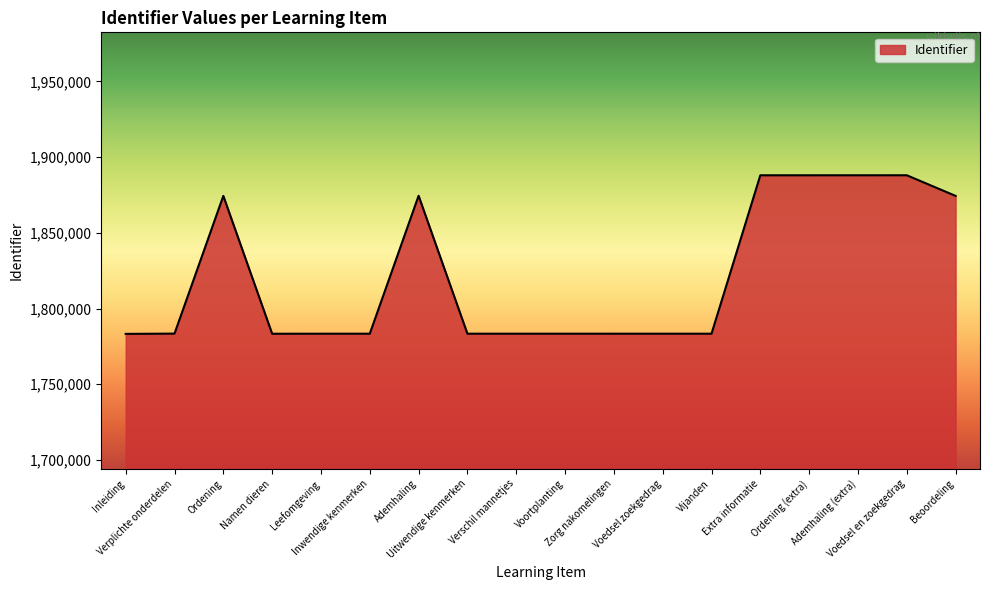

What is the change in value from Uitwendige kenmerken to Extra informatie?

+104635